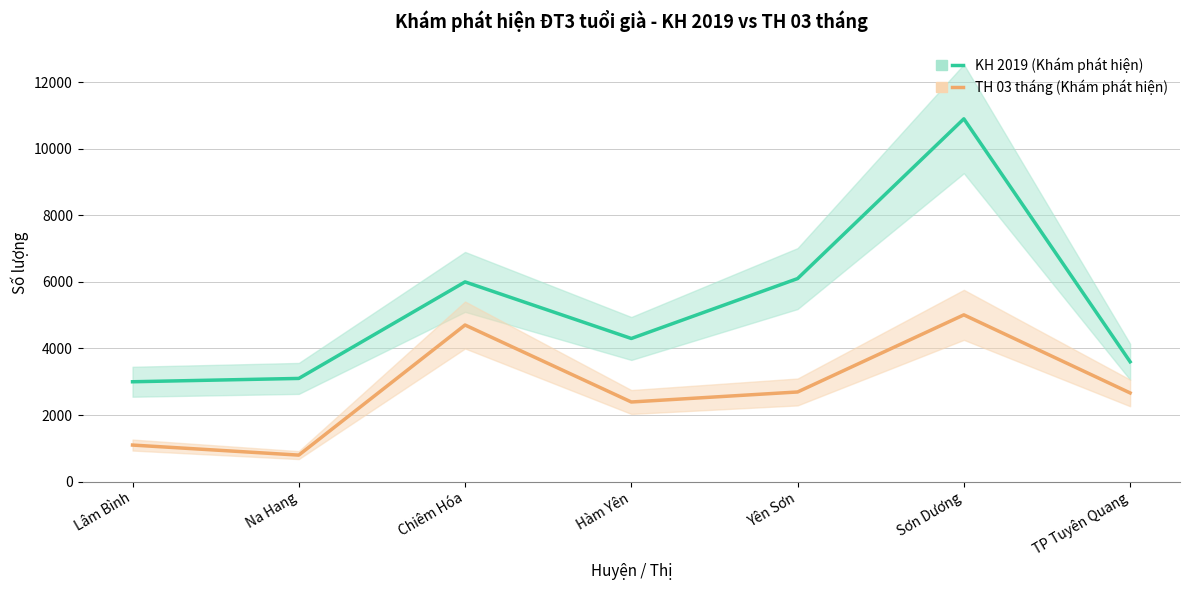

Does the chart have visible grid lines?

Yes